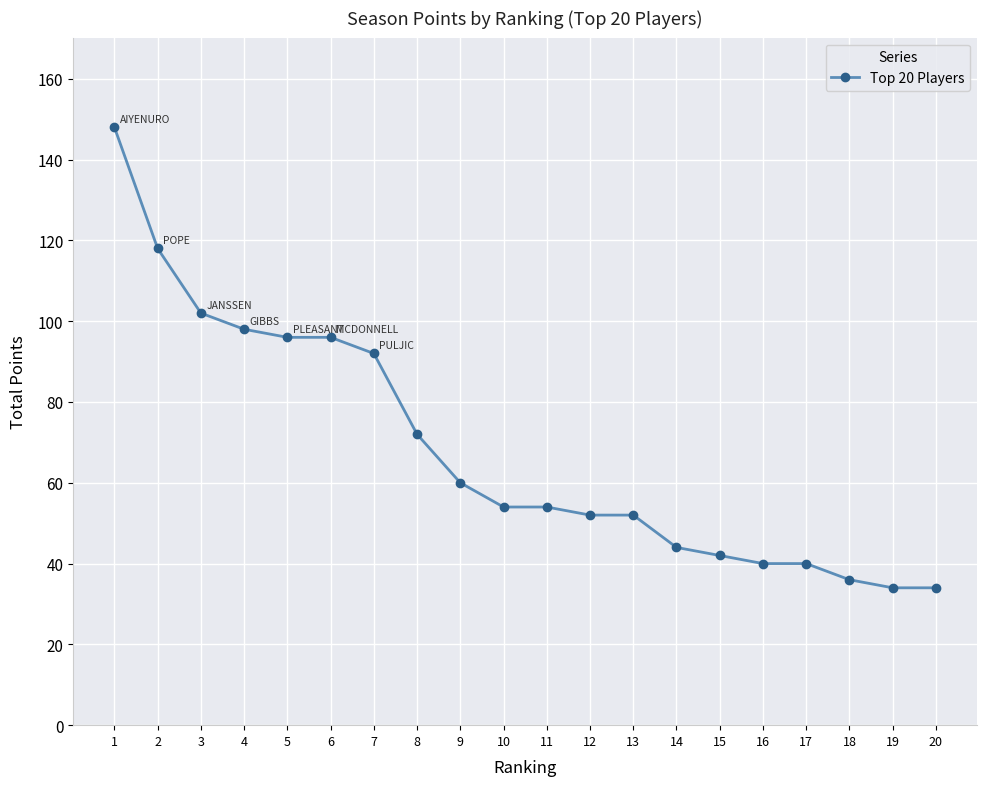

What is the maximum value shown in the chart?

148